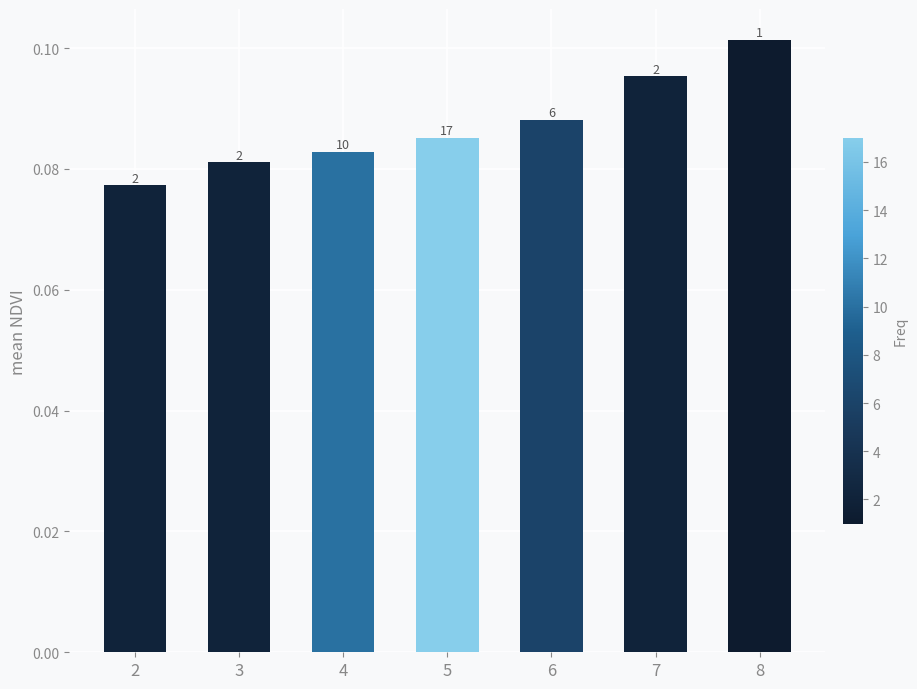

Is it true that the value at 2 is 0.1?

True